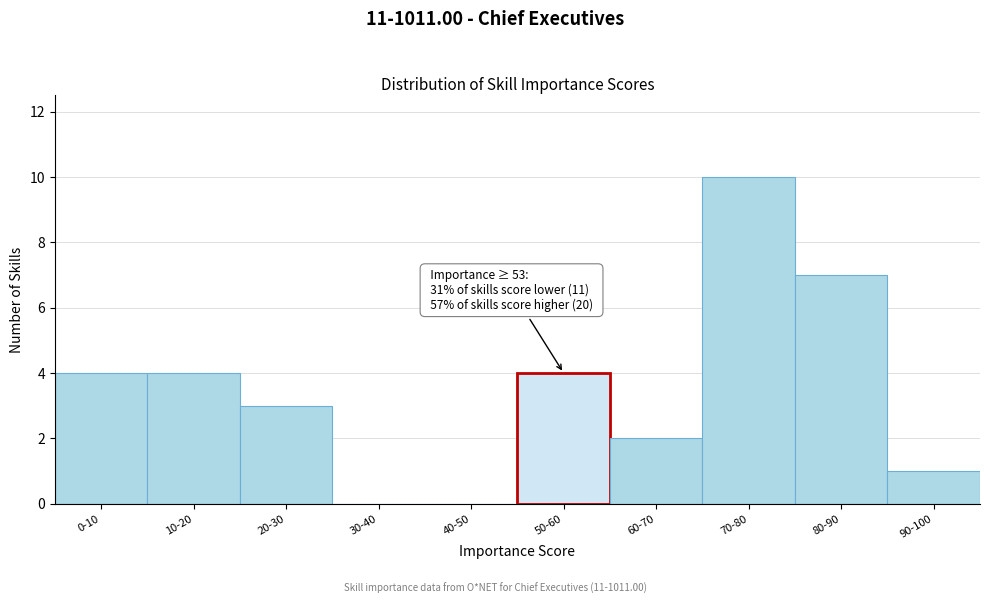

Reading left to right, extract all data points from this chart.

0-10=4	10-20=4	20-30=3	30-40=0	40-50=0	50-60=4	60-70=2	70-80=10	80-90=7	90-100=1